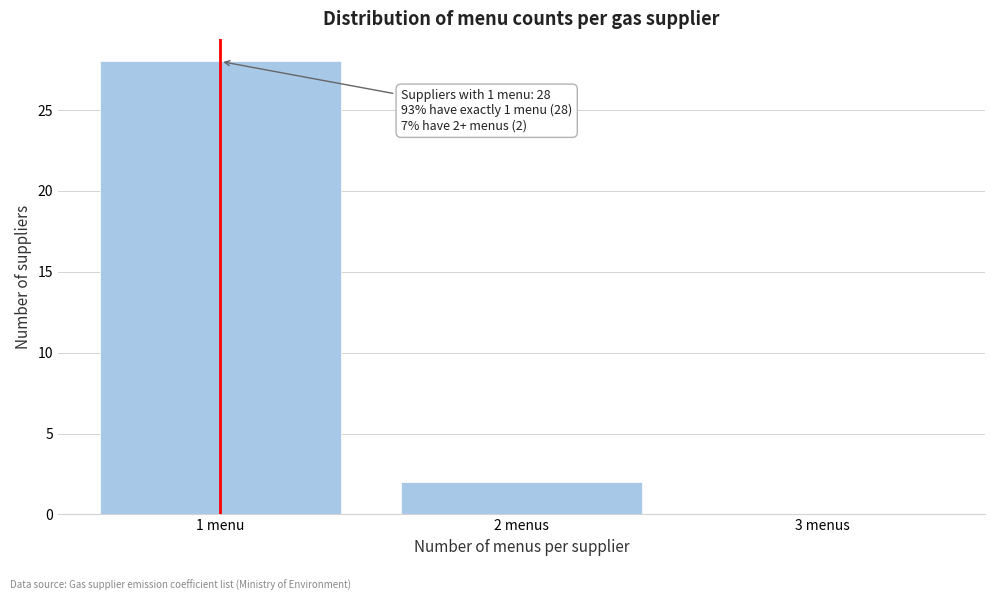

Reading right to left, transcribe all the data shown in this chart.

3 menus=0	2 menus=2	1 menu=28